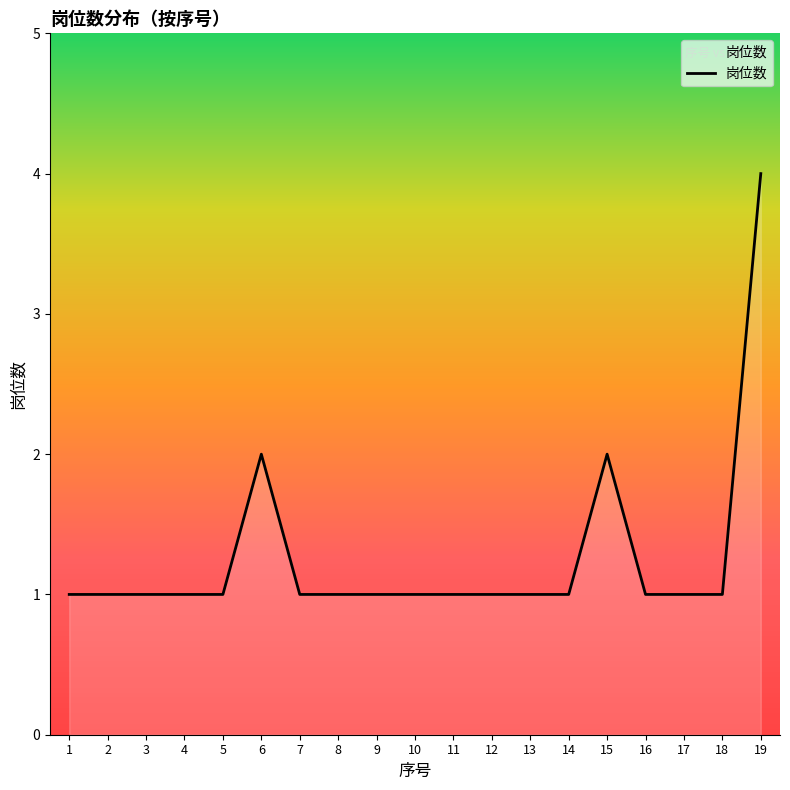

What is the greatest value displayed?

4